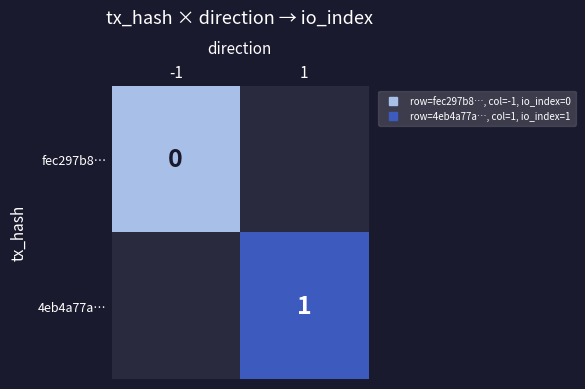

Is the value of 4eb4a77a… at -1 greater than the value of fec297b8… at -1?

No